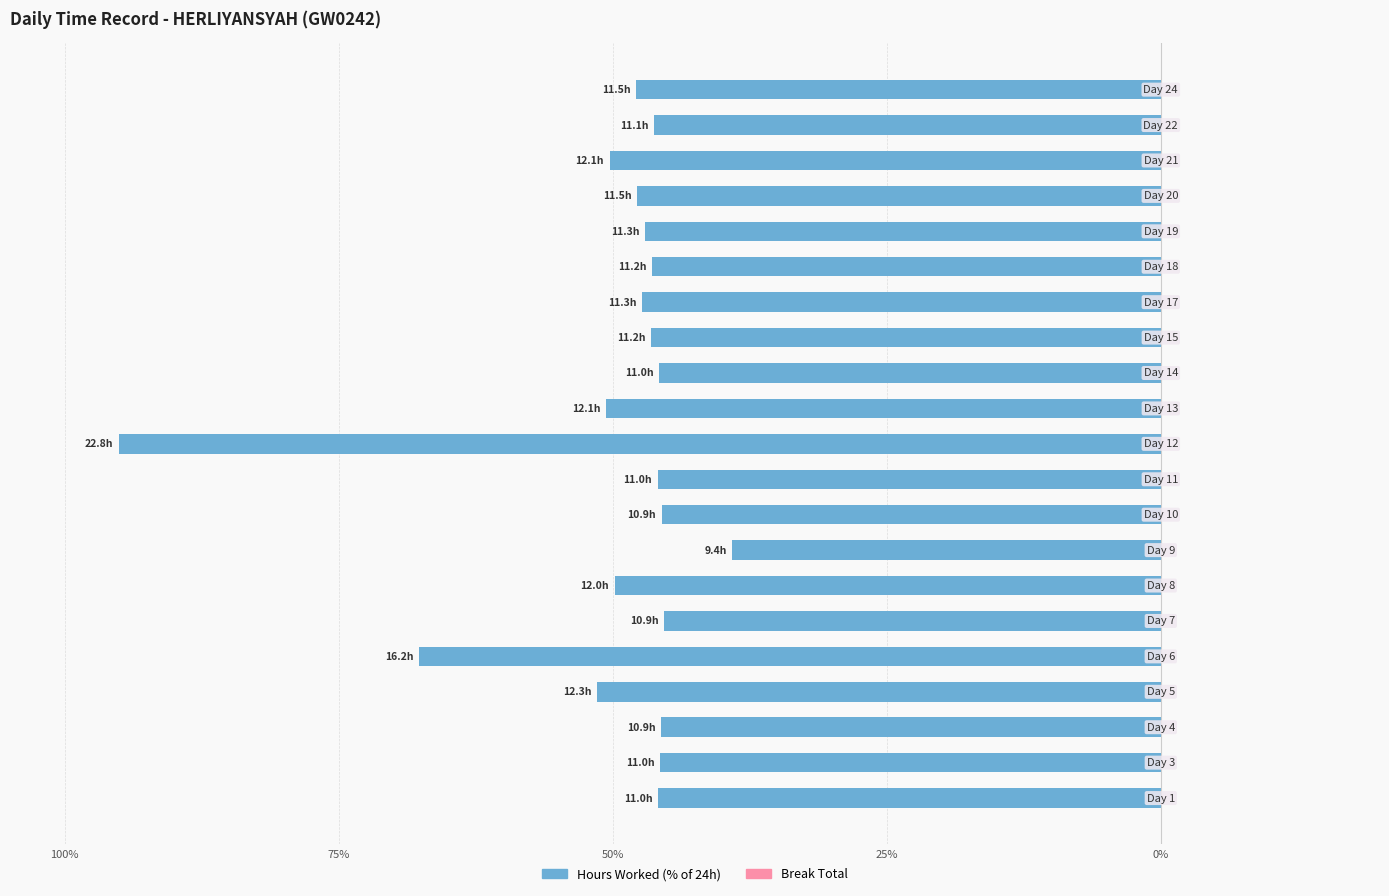

Are the bars horizontal?

Yes